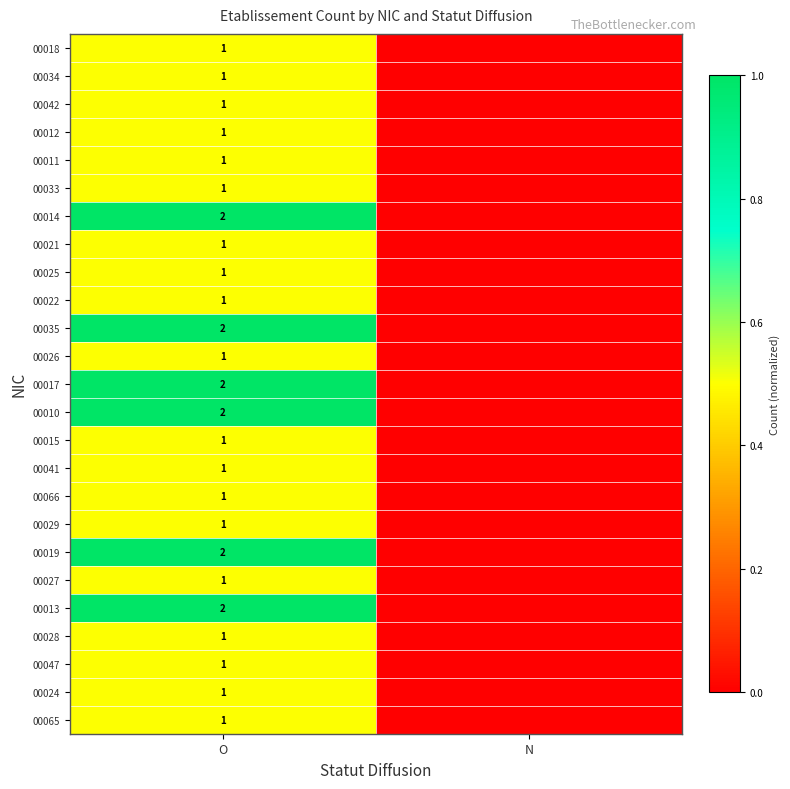

The value of 00012 at O is 1. True or false?

True